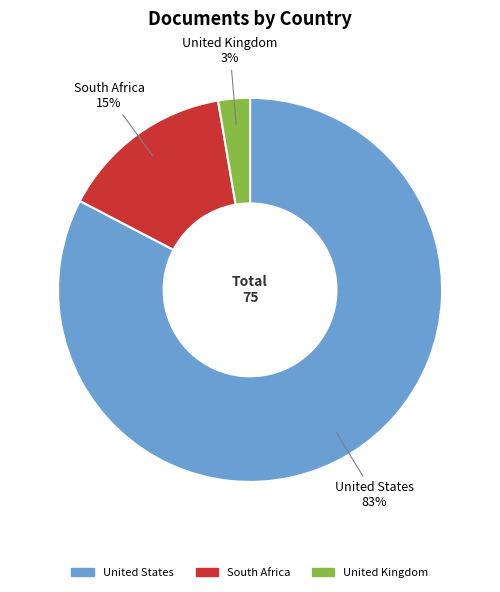

To the nearest percent, what is the difference between the South Africa and United Kingdom slice percentages?

12%